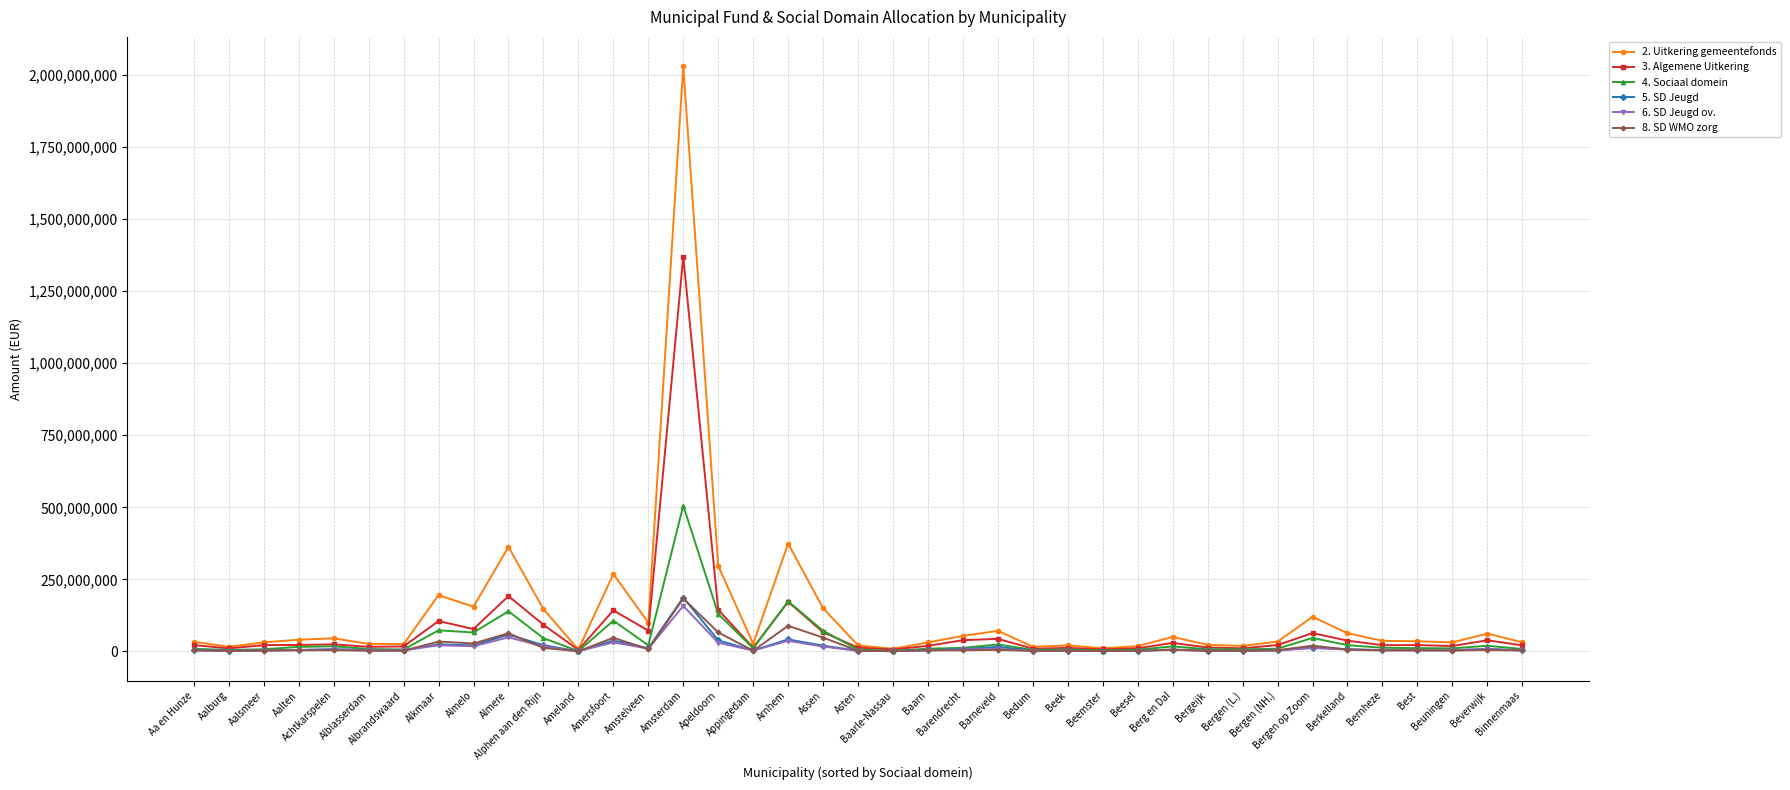

What is the greatest value displayed?

2030628520